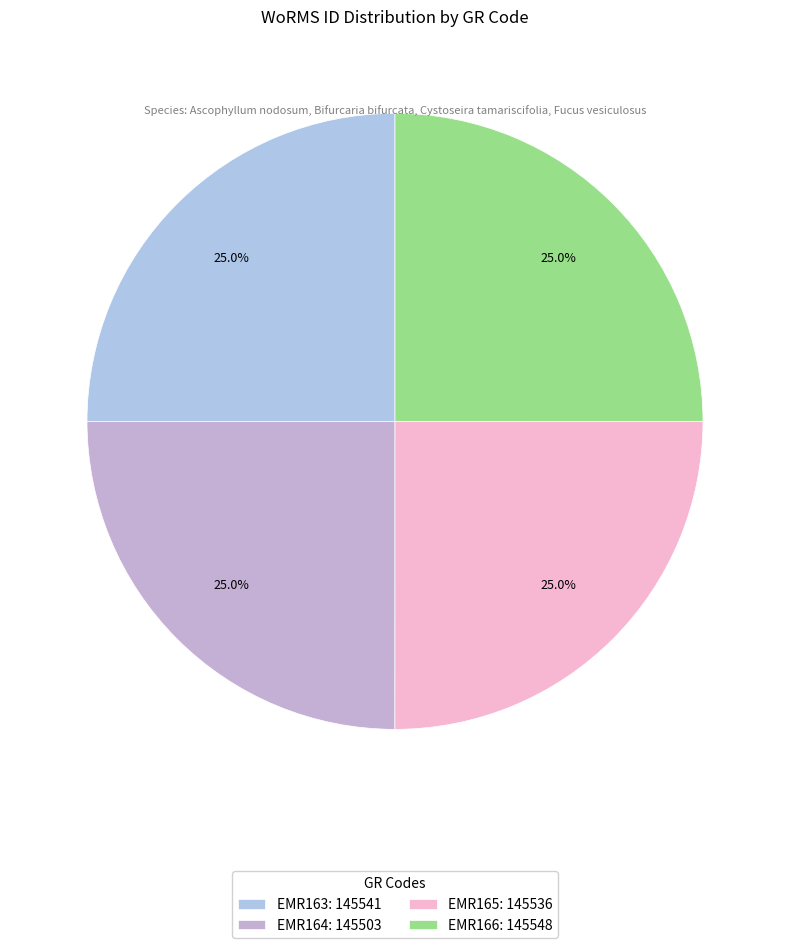

True or false: EMR163 accounts for 25% of the total.

True